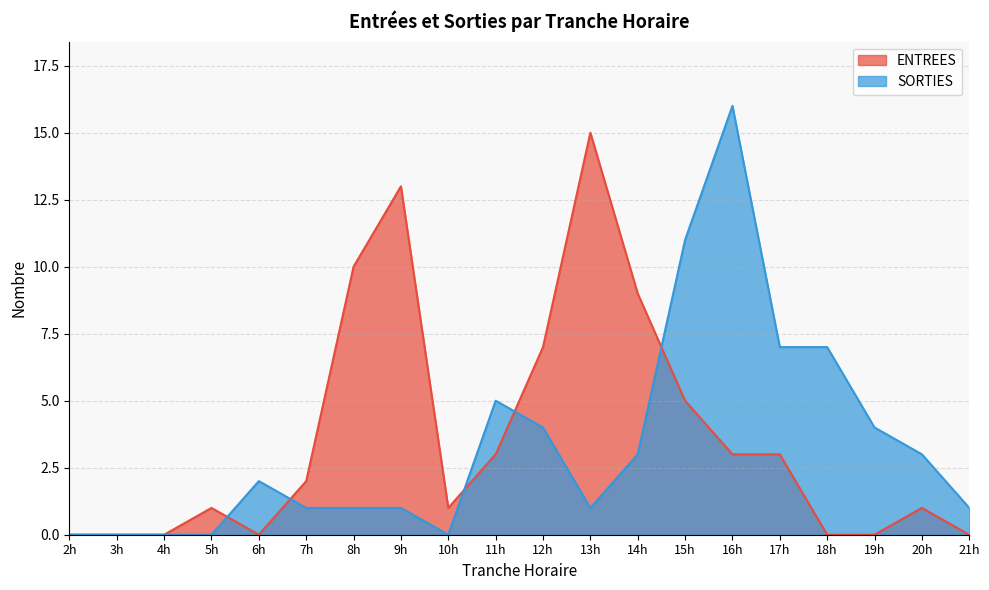

How many interior local valleys does the ENTREES series have?

2